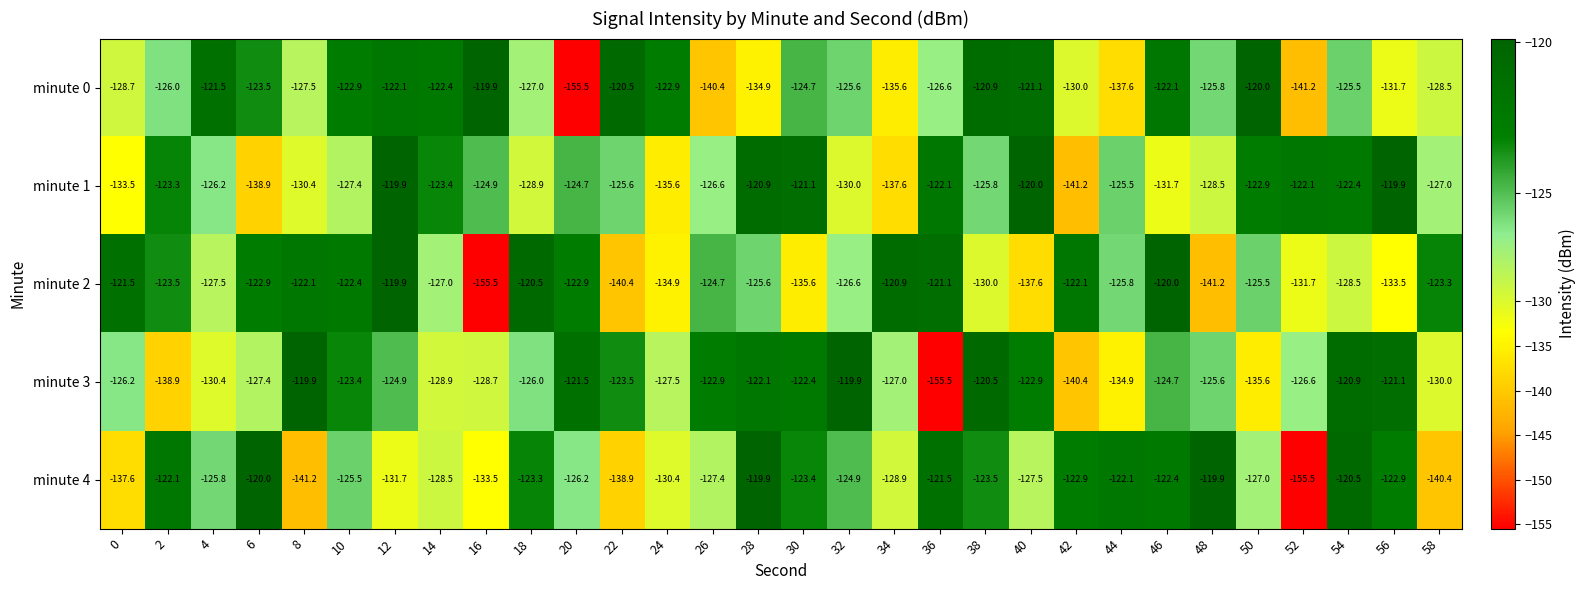

Rank the series at 56 from lowest to highest value.

minute 2, minute 0, minute 4, minute 3, minute 1